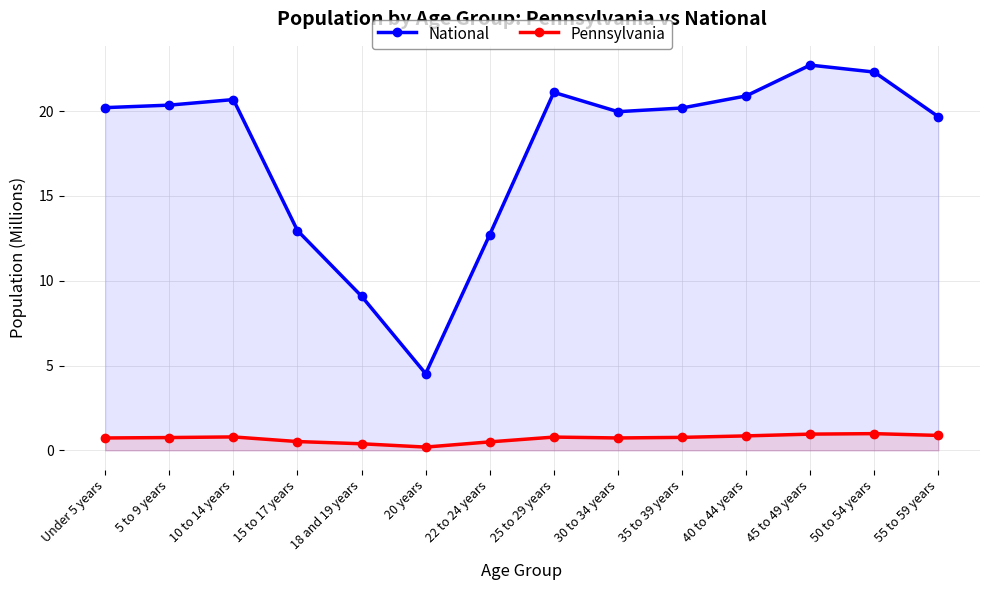

List the series in order of their peak value, highest first.

National, Pennsylvania